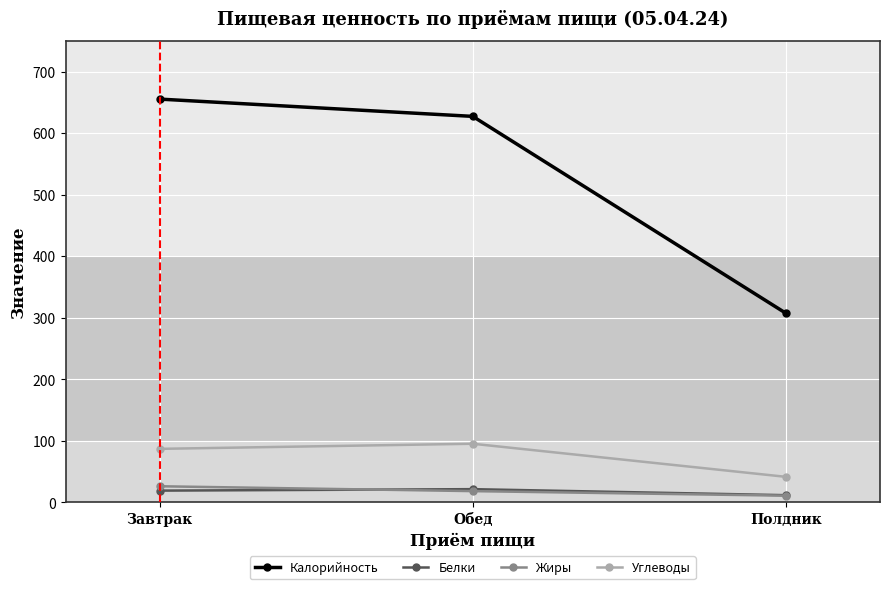

True or false: Белки has a value of 11.4 at Полдник.

True